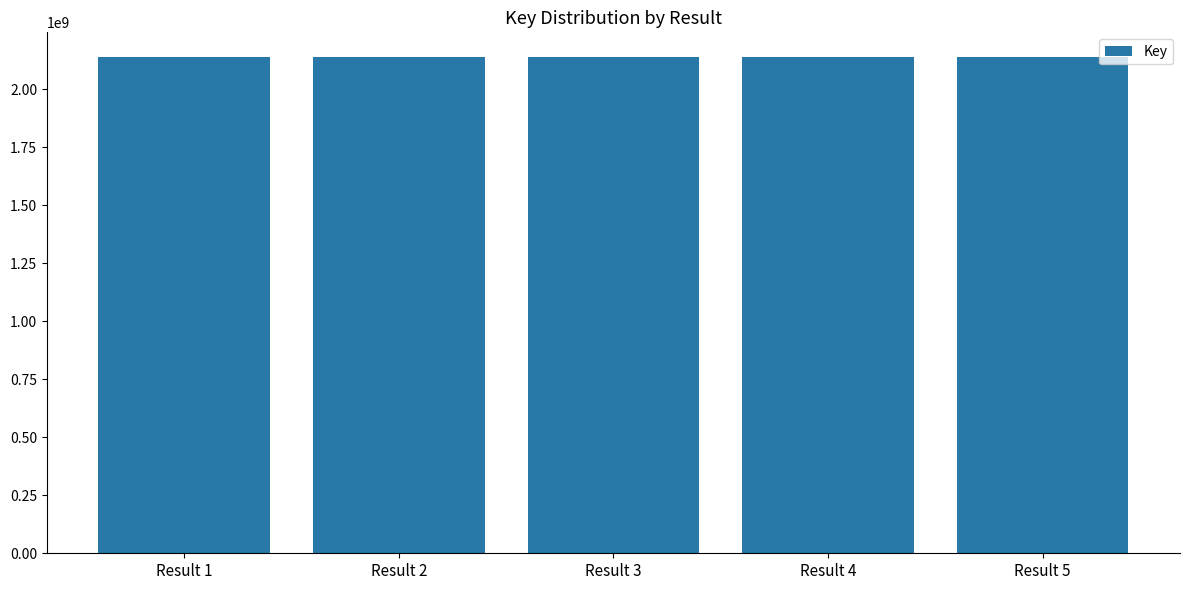

Approximately how many times larger is the value at Result 5 compared to Result 1?

1.0